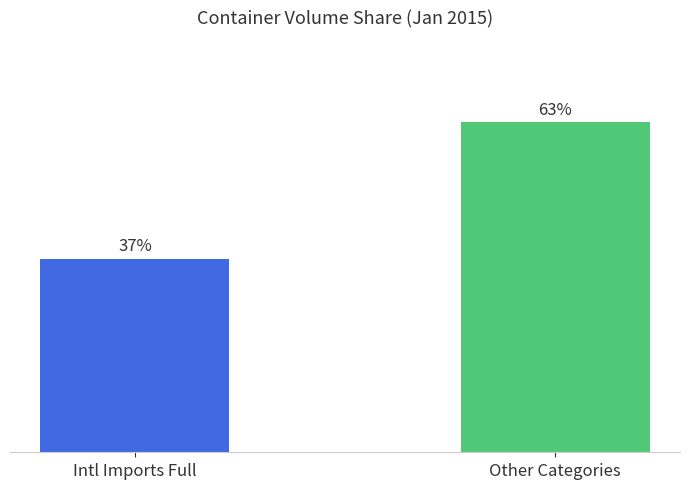

List the labels in order of value, largest first.

Other Categories, Intl Imports Full